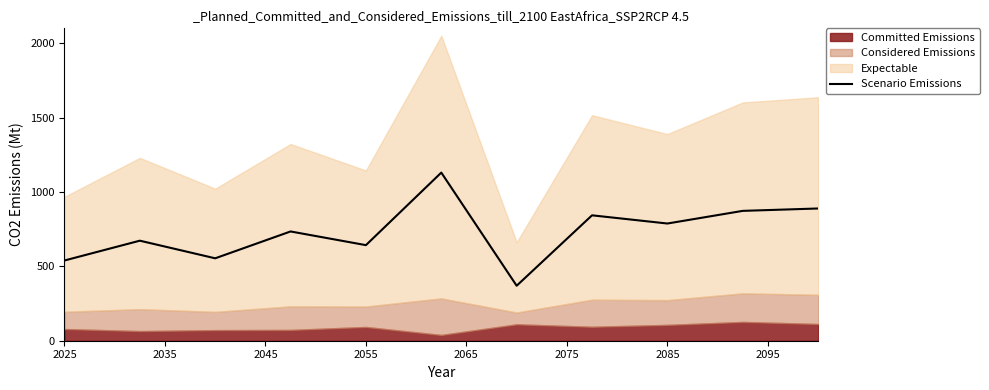

True or false: Scenario Emissions has a value of 539.3 at 2025.

True